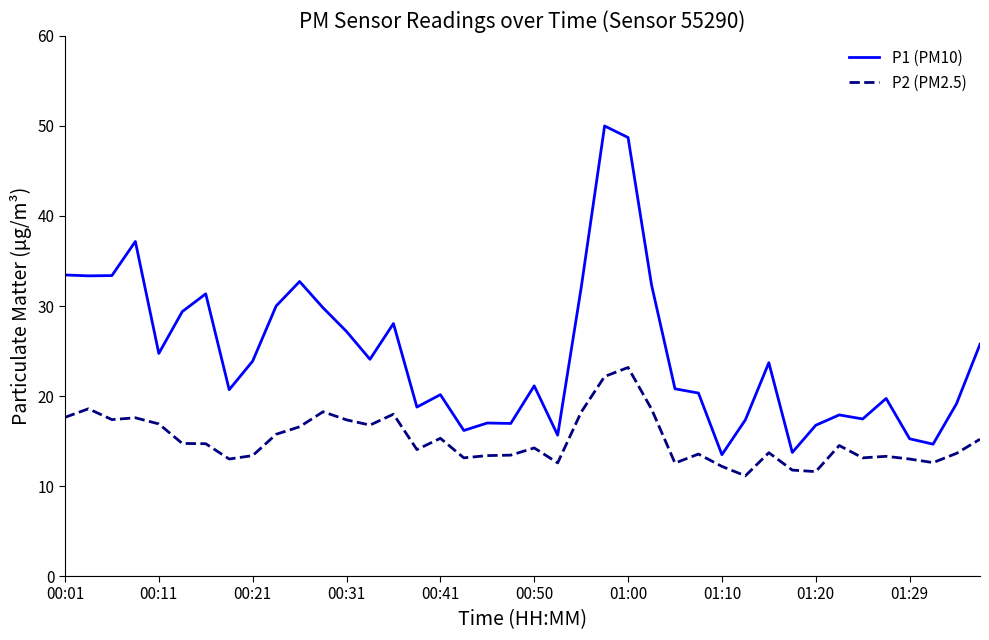

Is this an area chart (filled region under the line)?

No